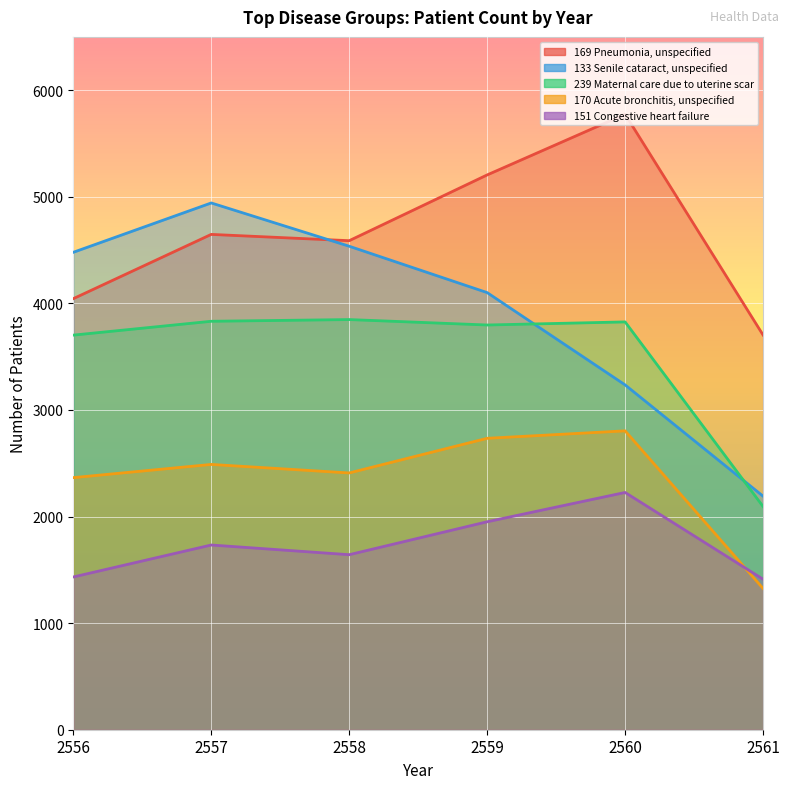

The 151 Congestive heart failure series shows 381 at 2561. True or false?

False